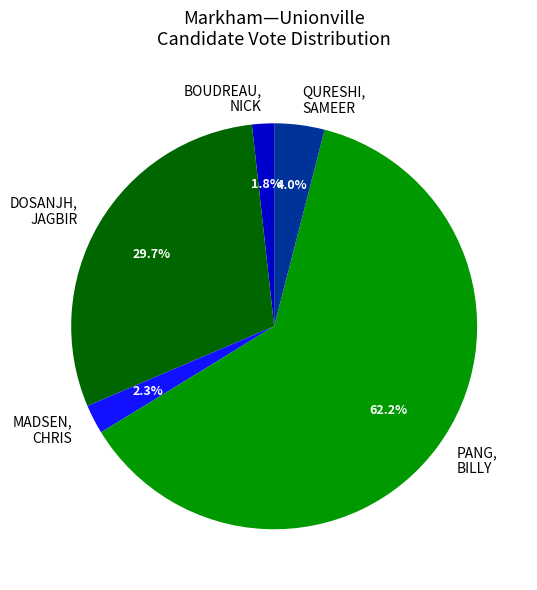

How many slices are in this pie chart?

5